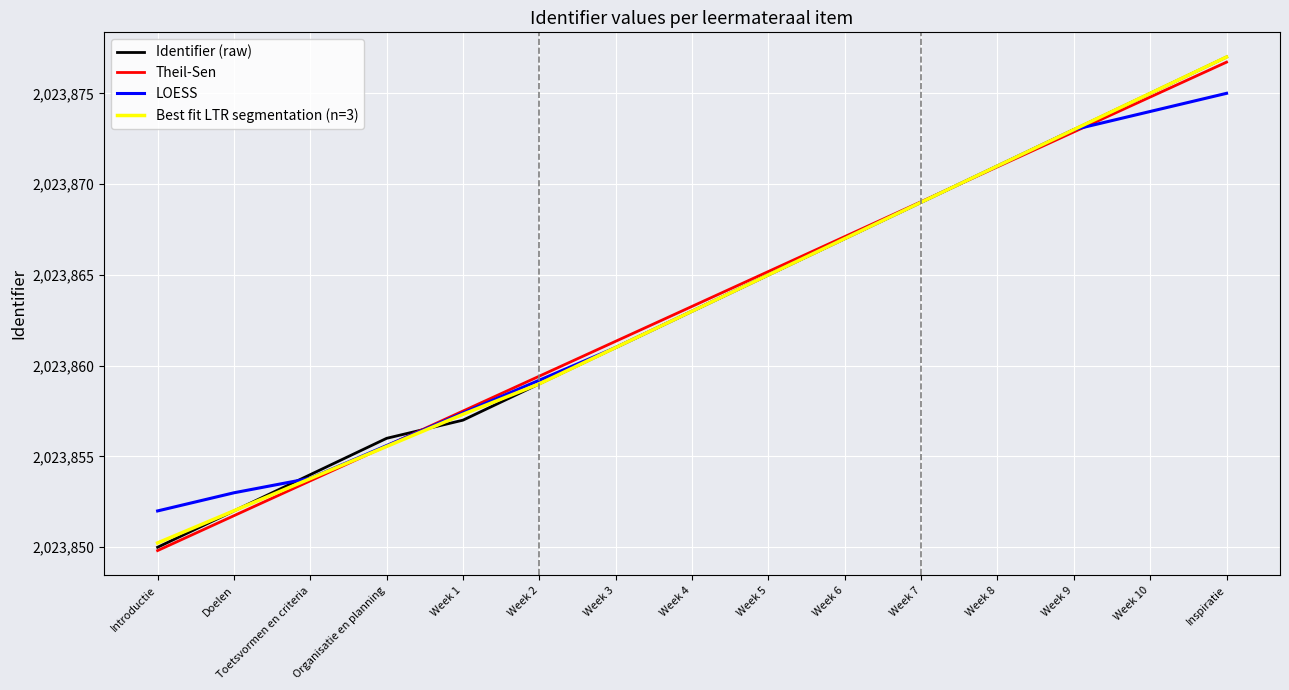

Where does the Theil-Sen series first go above 2023863?

Week 4